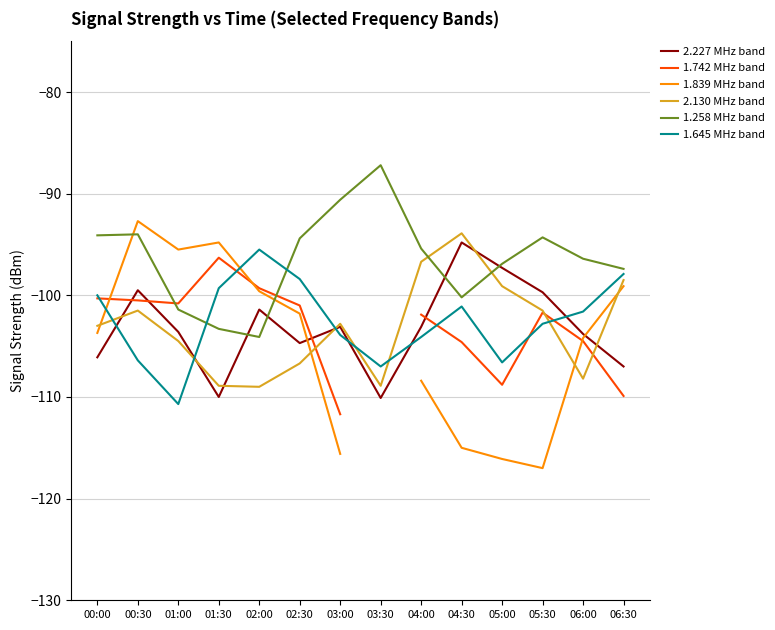

The value of 2.130 MHz band at 00:30 is -101.5. True or false?

True